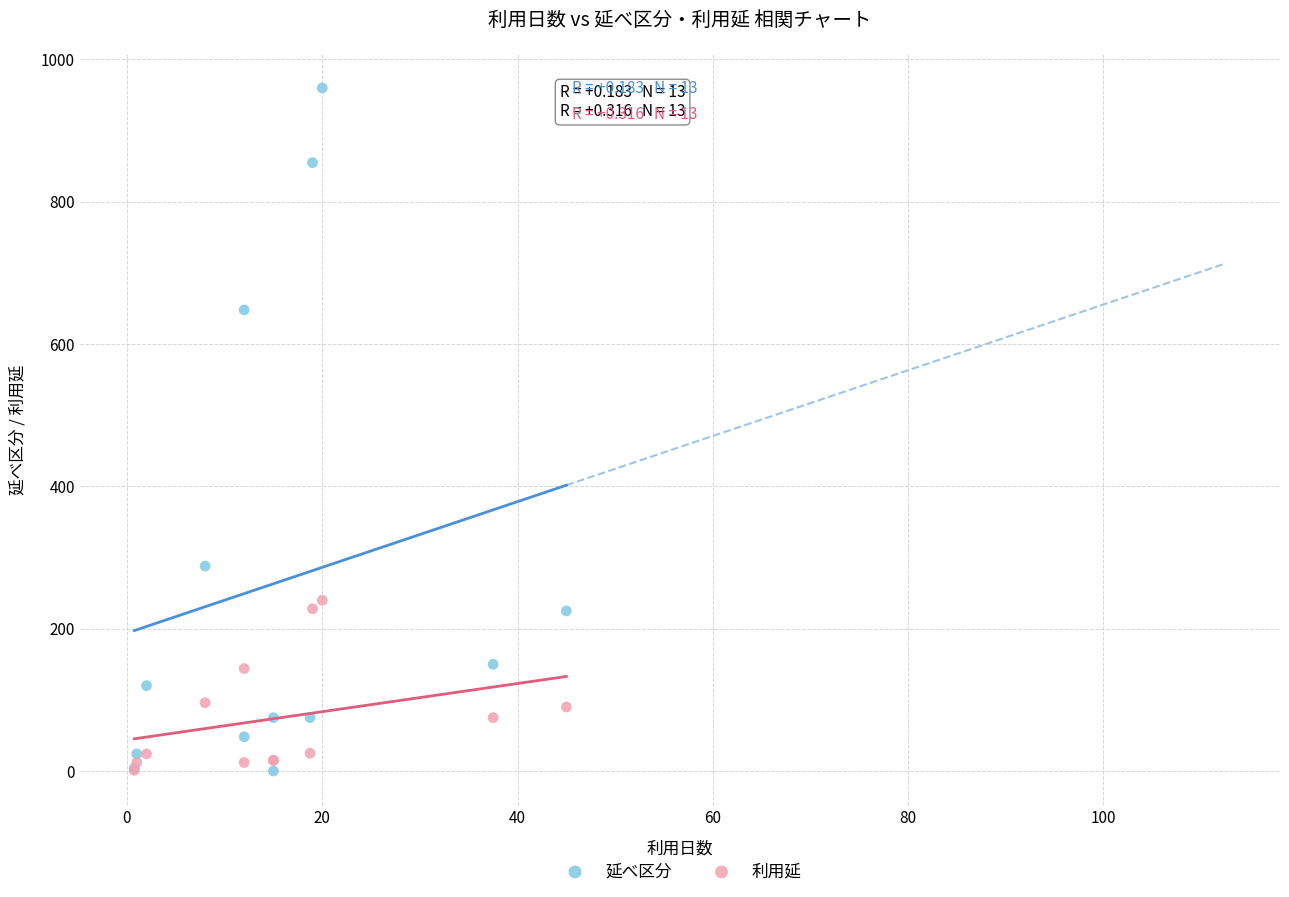

Which series has the largest Y range (max minus min)?

延べ区分